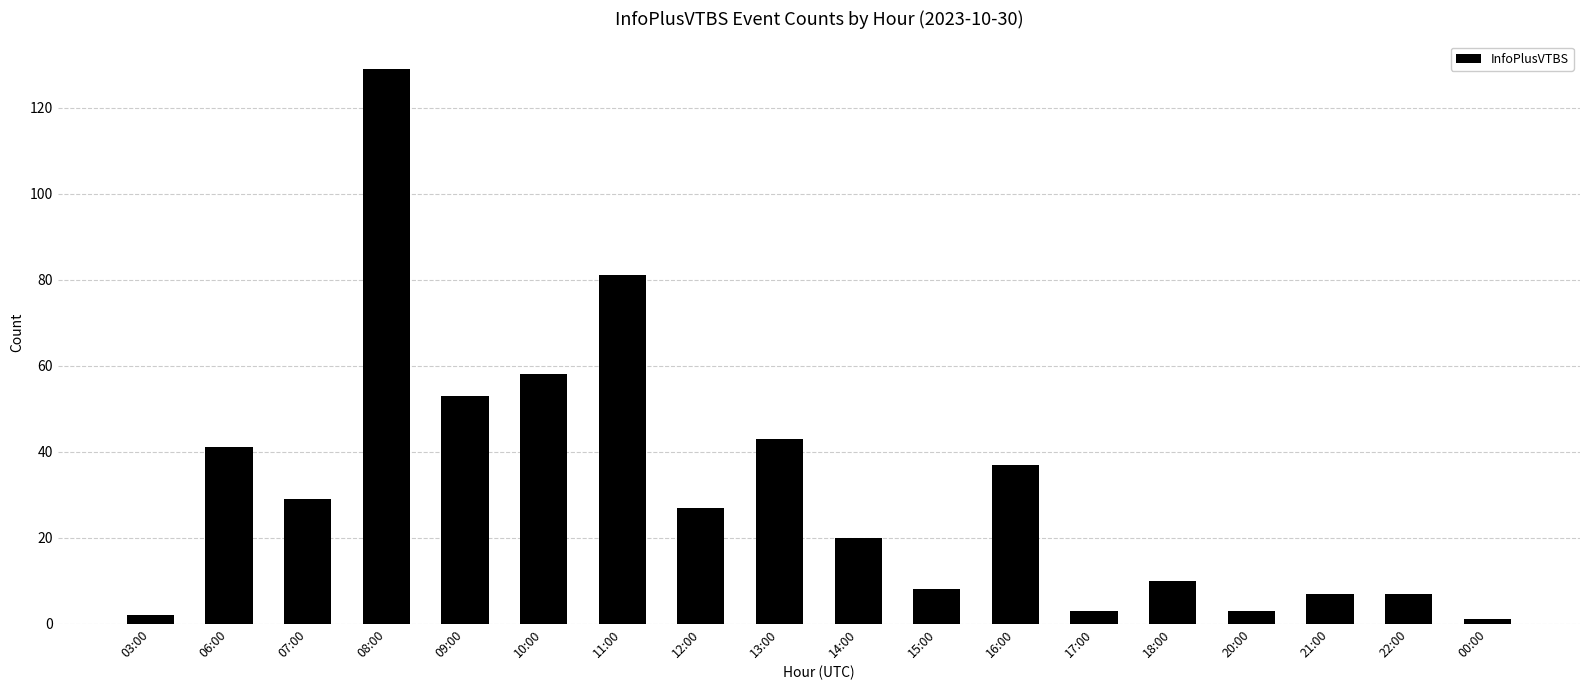

What is the minimum value shown in the chart?

1